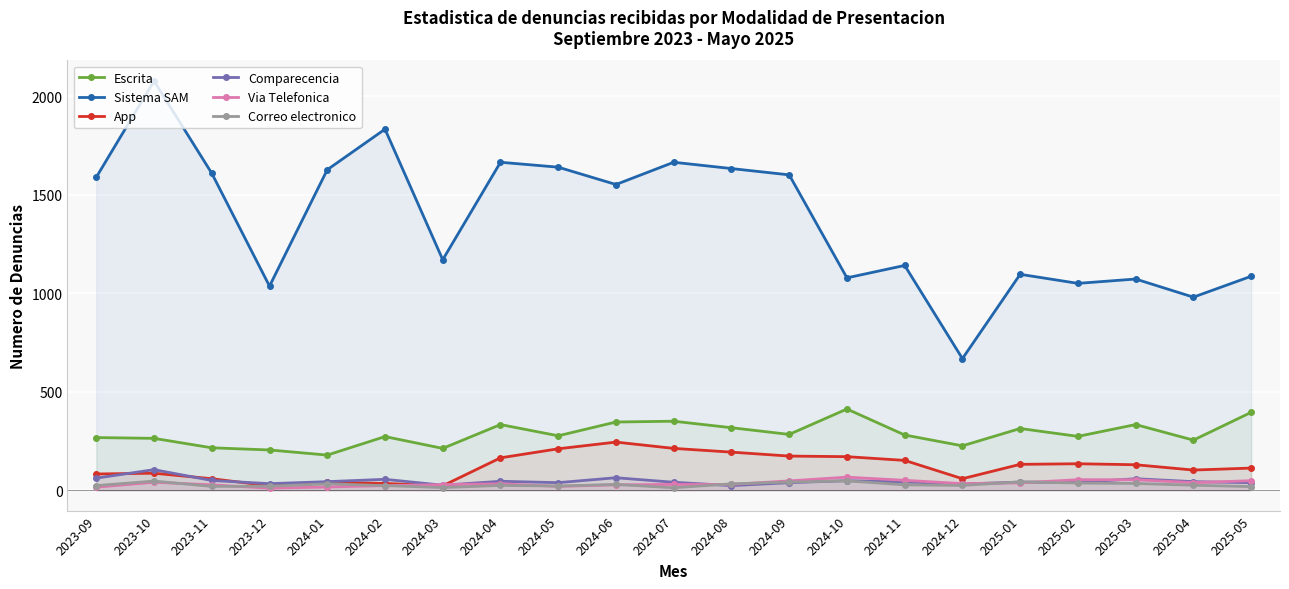

Where is the first local maximum for Escrita?

2024-02